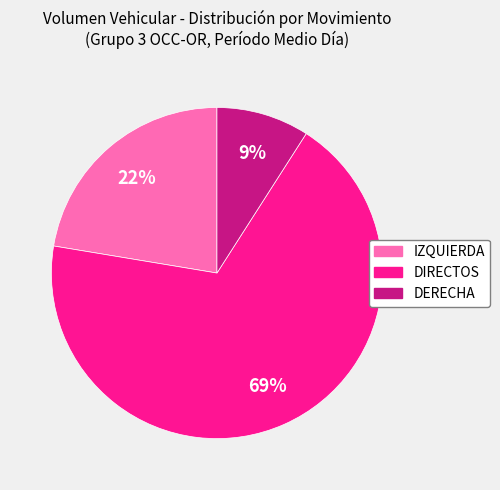

Does DIRECTOS represent more than half of the total?

Yes